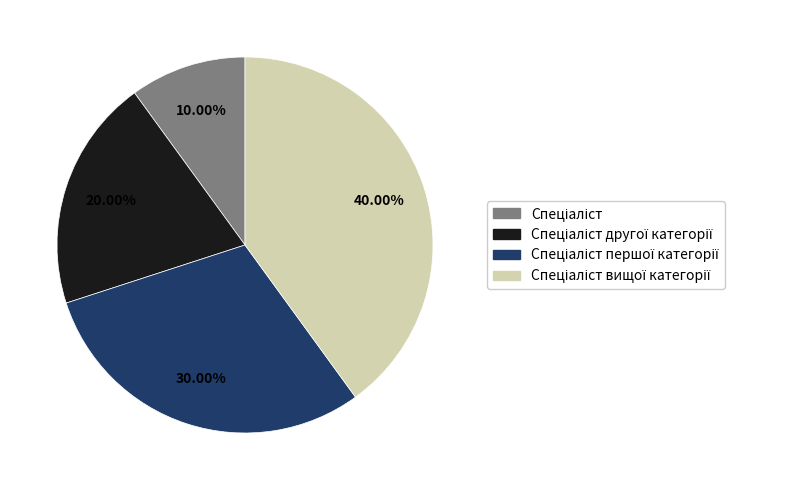

Is there any slice that represents more than half of the pie?

No